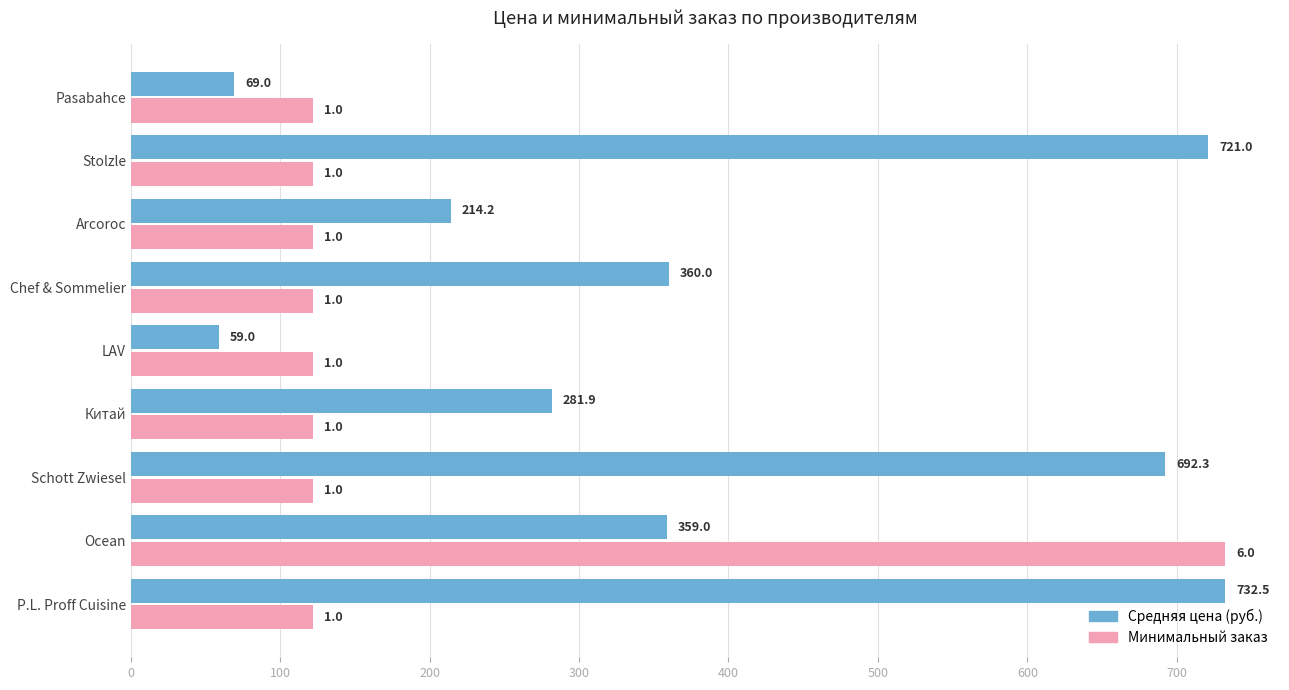

What is the maximum value shown in the chart?

732.5